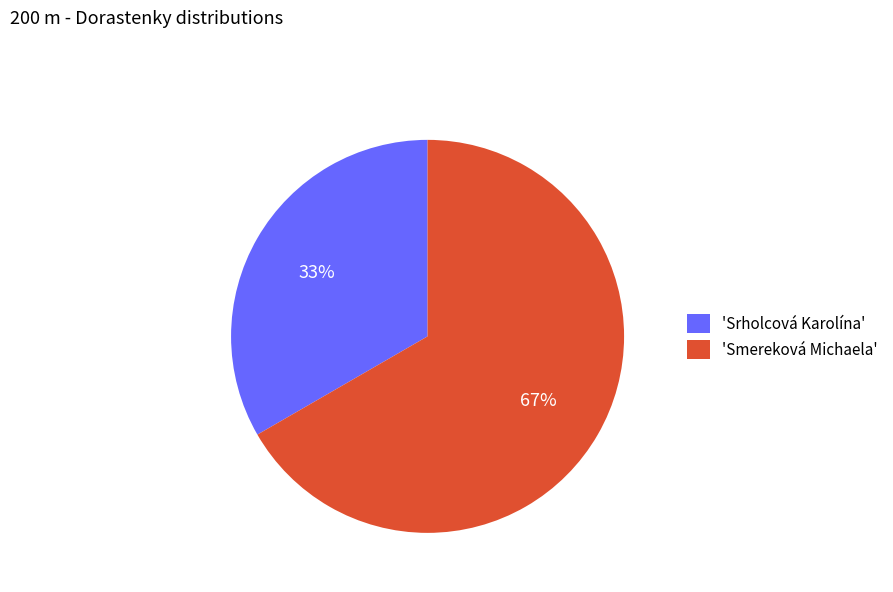

To the nearest percent, what portion does 'Srholcová Karolína' represent?

33%